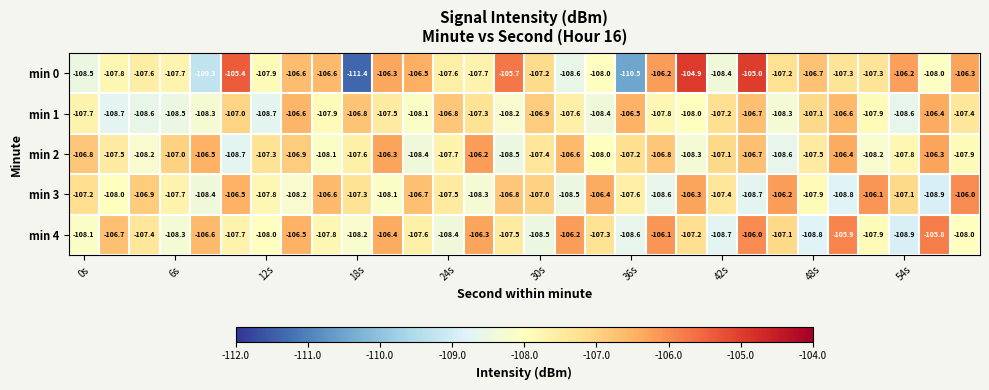

Which series has the largest range (max minus min)?

min 0